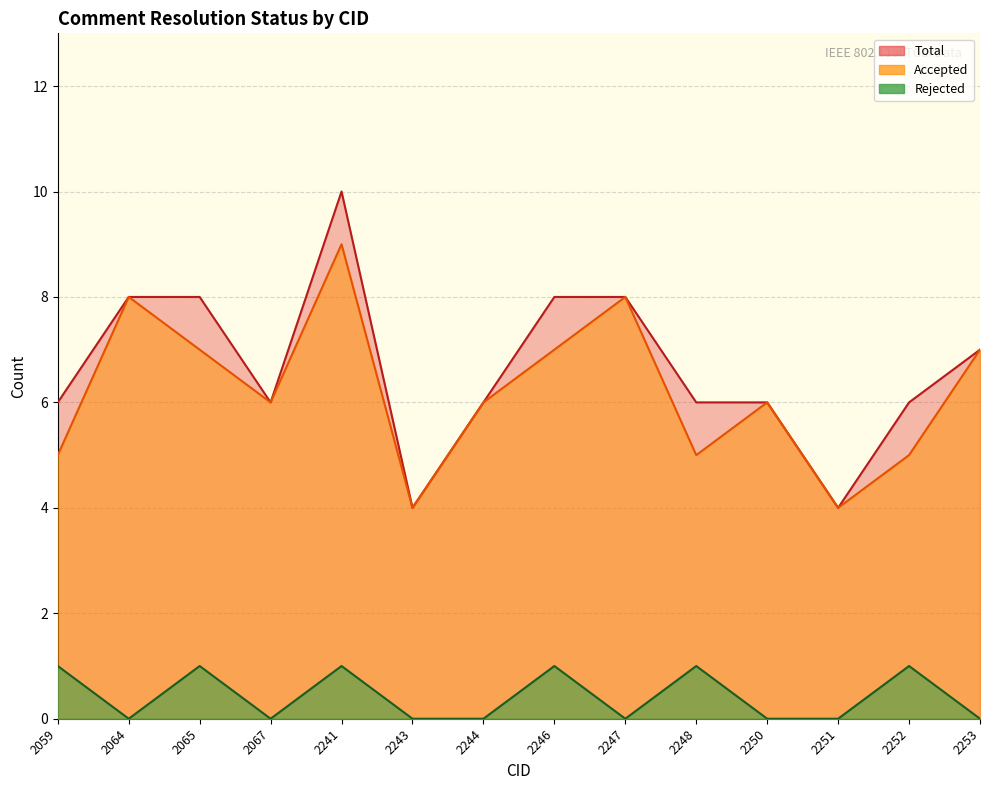

What is the highest value of the Accepted series?

9